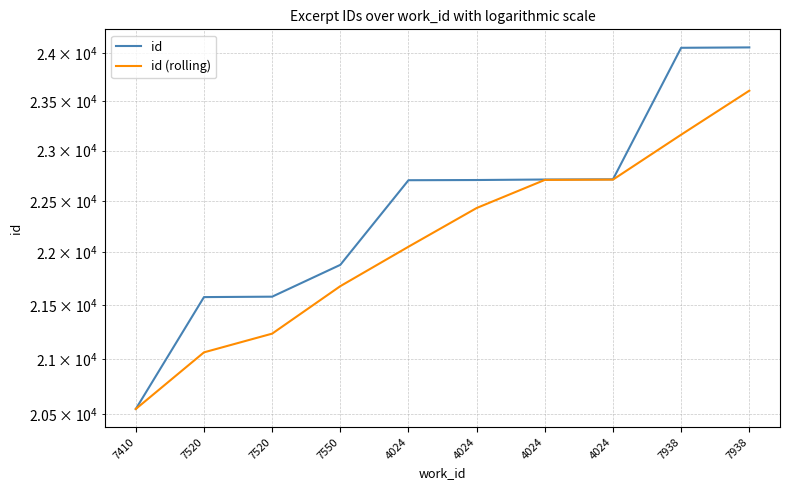

Does the chart display data point markers on the line(s)?

No